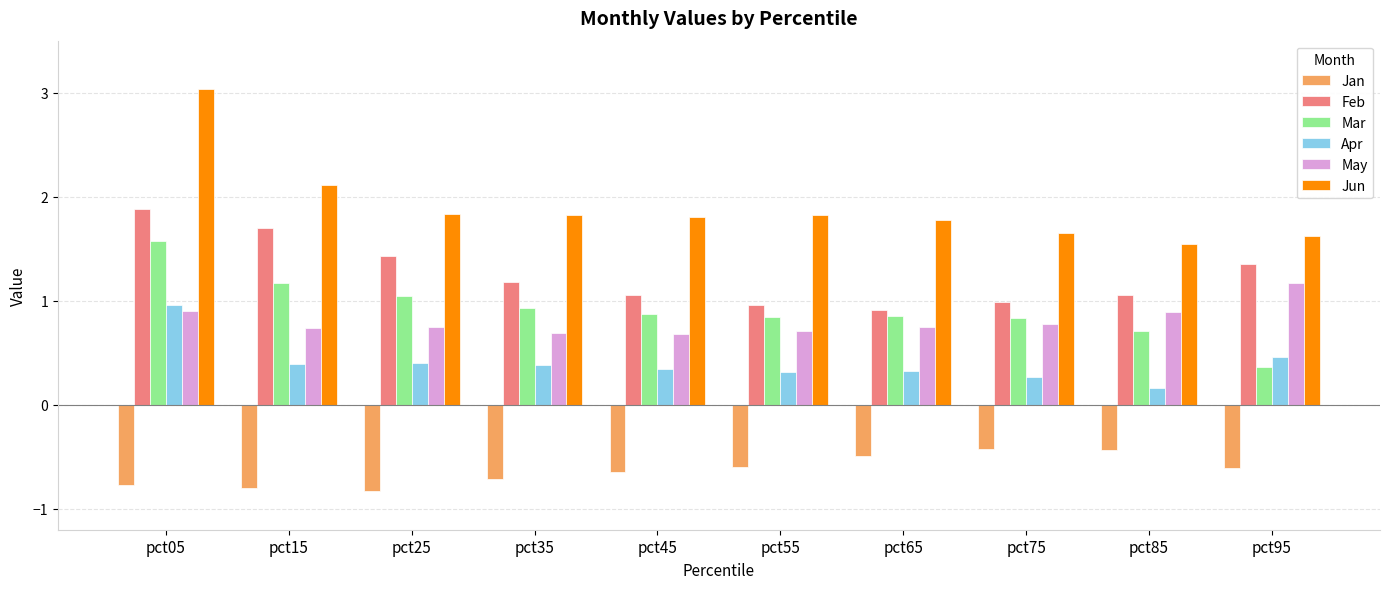

The Apr series shows 0.7 at pct95. True or false?

False